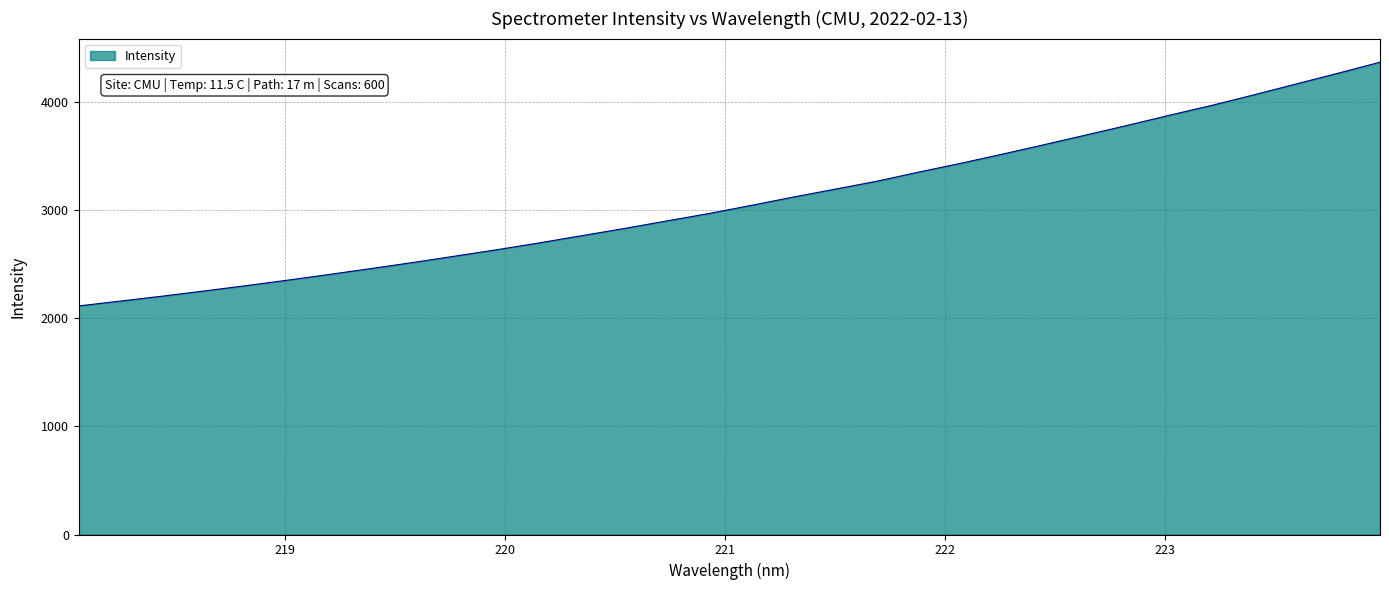

What is the minimum value shown in the chart?

2115.4